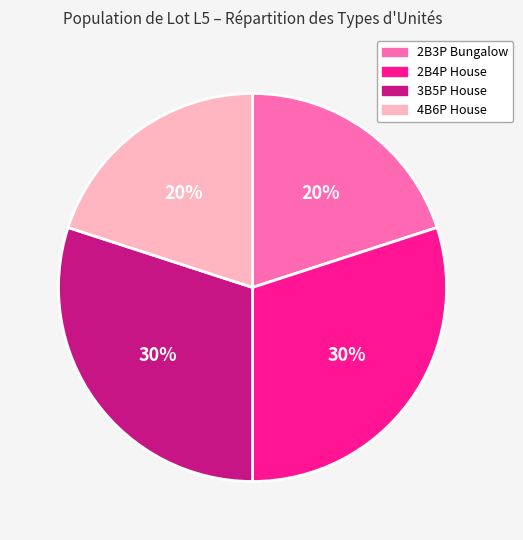

Is there any slice that represents more than half of the pie?

No